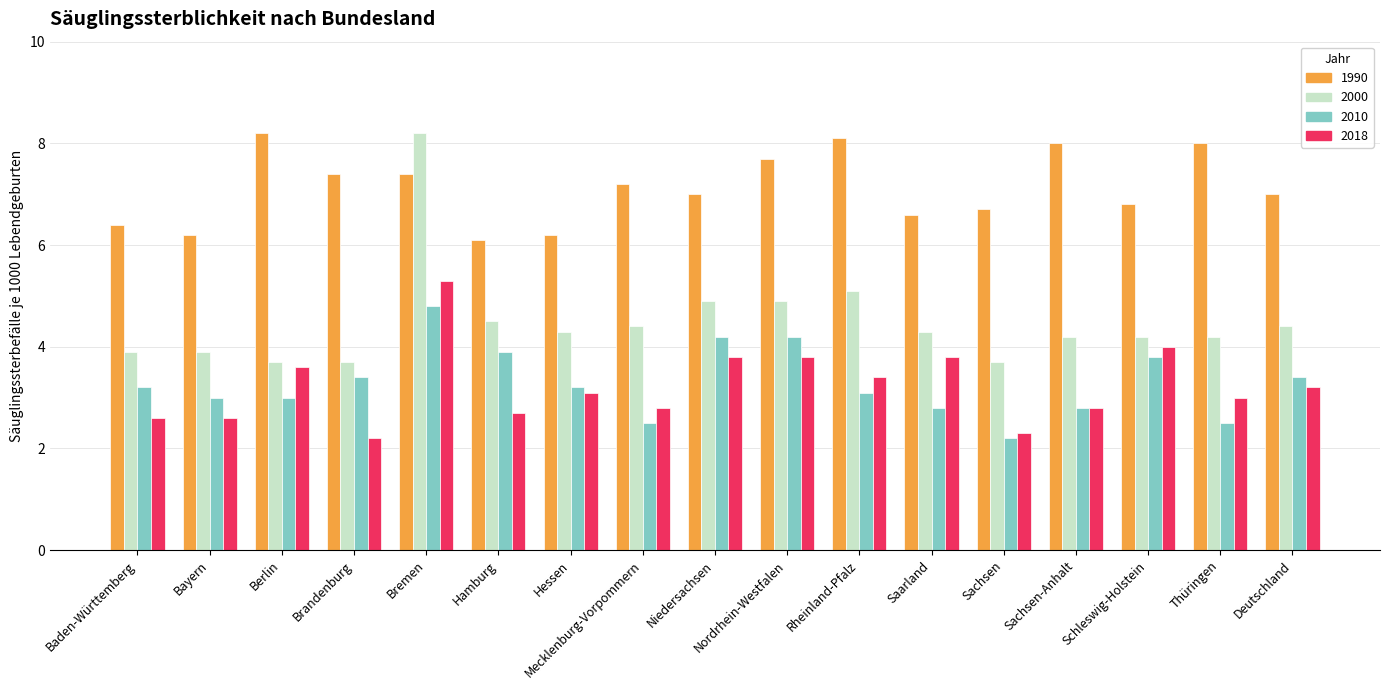

How many data points does each series have?

17